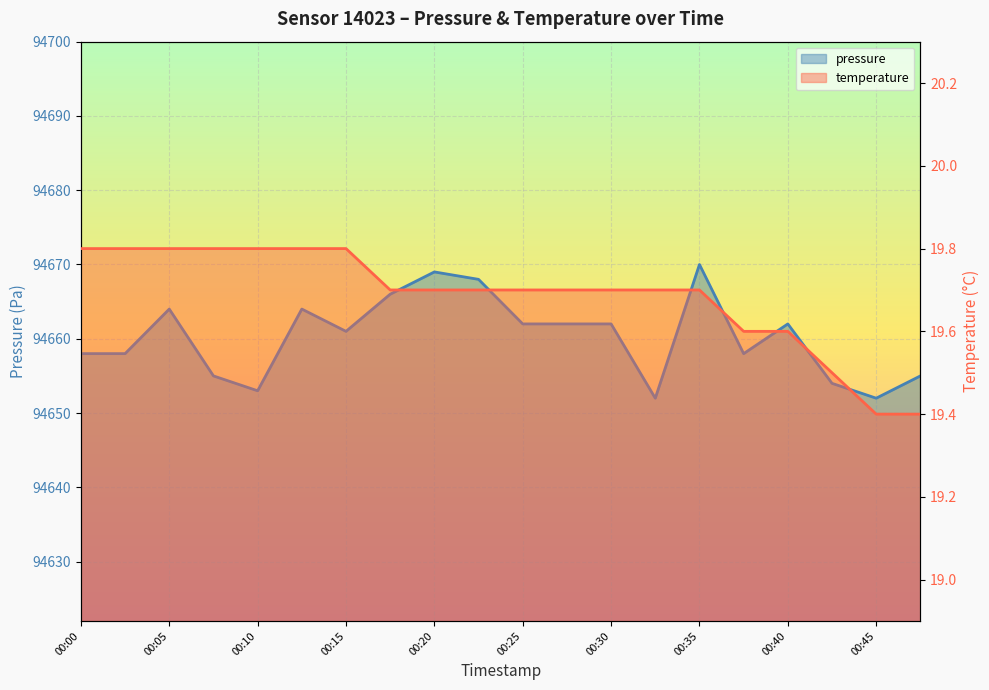

At which category is the sum across all series the highest?

00:35